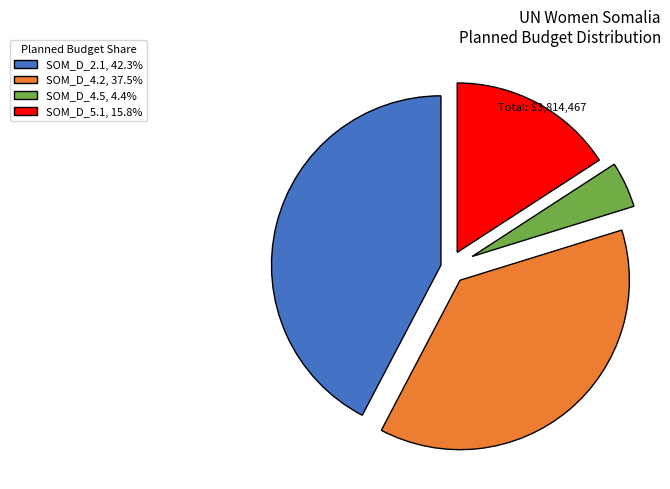

Is SOM_D_4.5, 4.4% the majority of the pie?

No